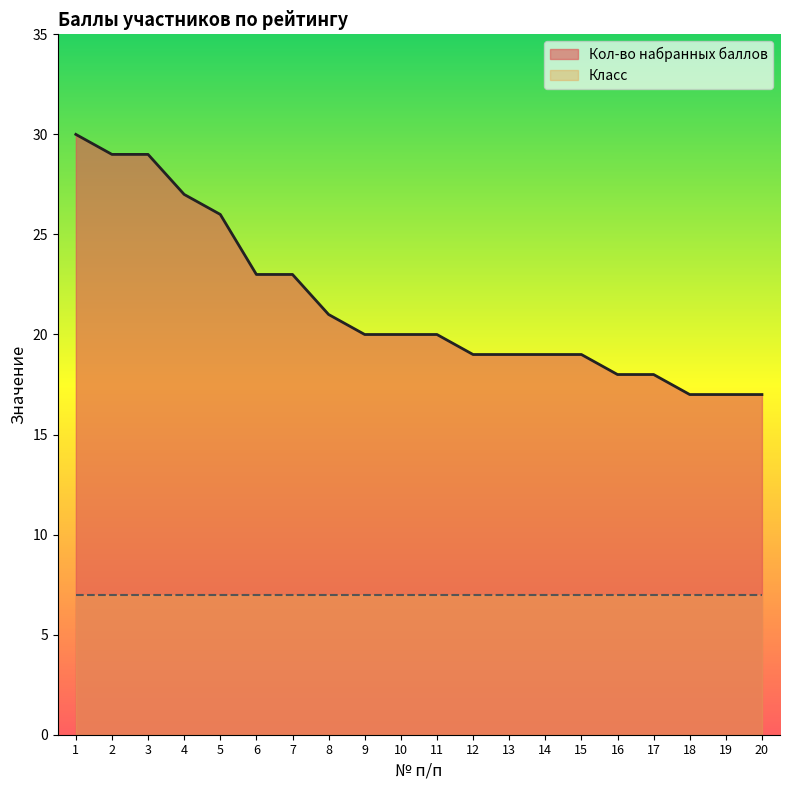

Reading left to right, list all the values displayed in this chart.

30	29	29	27	26	23	23	21	20	20	20	19	19	19	19	18	18	17	17	17